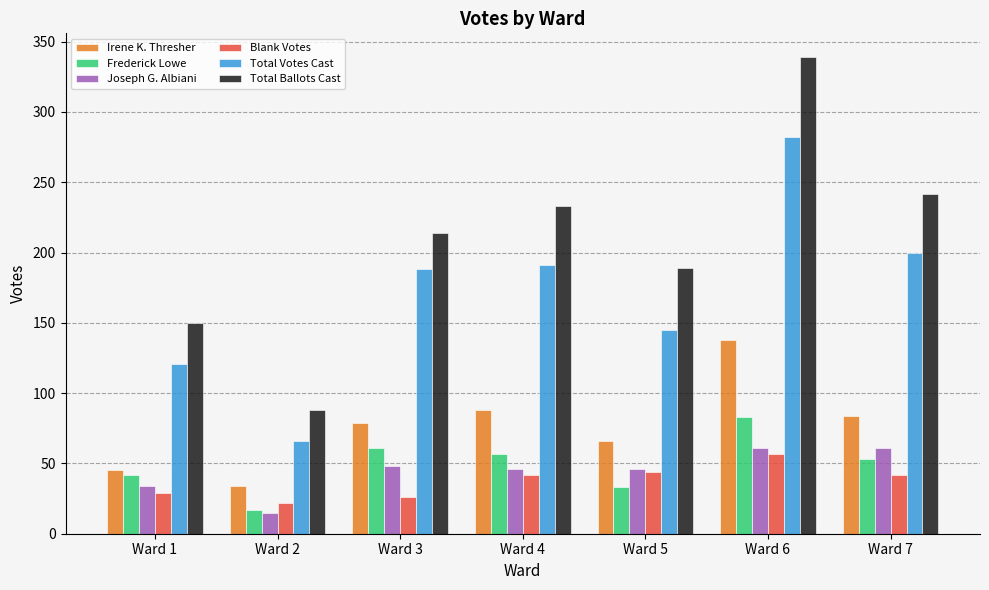

Is the value of Irene K. Thresher at Ward 5 greater than the value of Total Votes Cast at Ward 6?

No